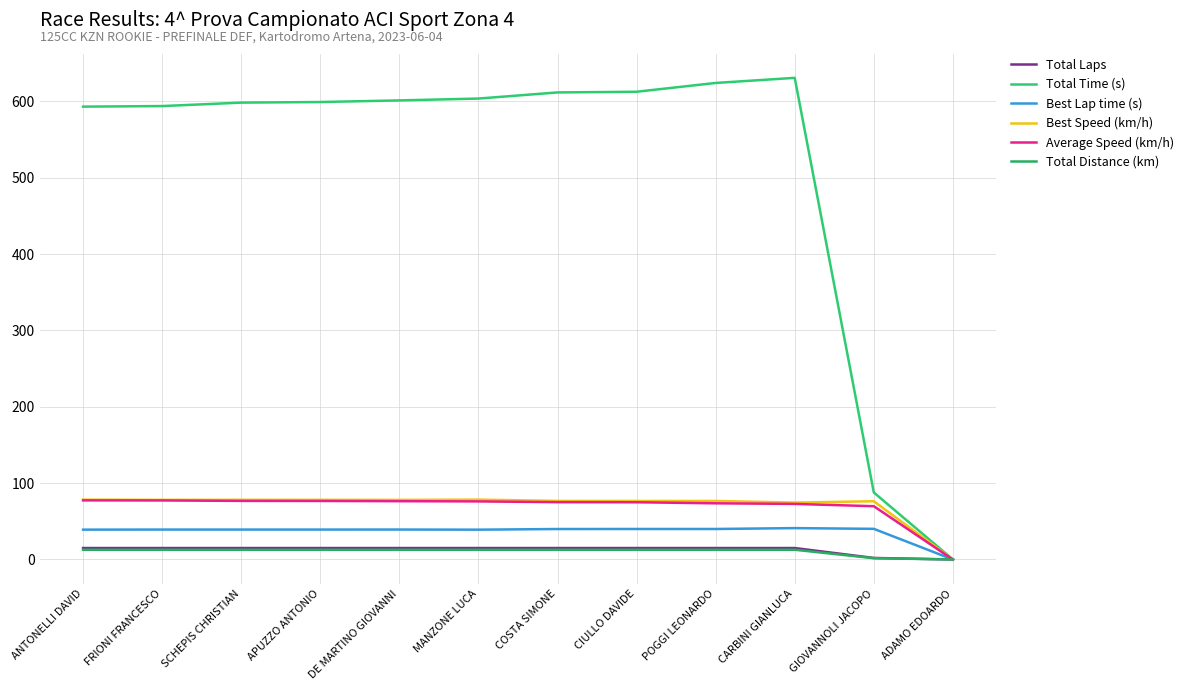

What is the difference between the Best Speed (km/h) values at ADAMO EDOARDO and POGGI LEONARDO?

76.6